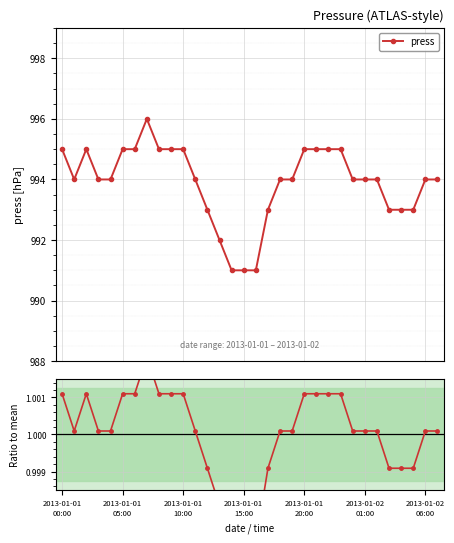

What is the lowest value of the press series?

991